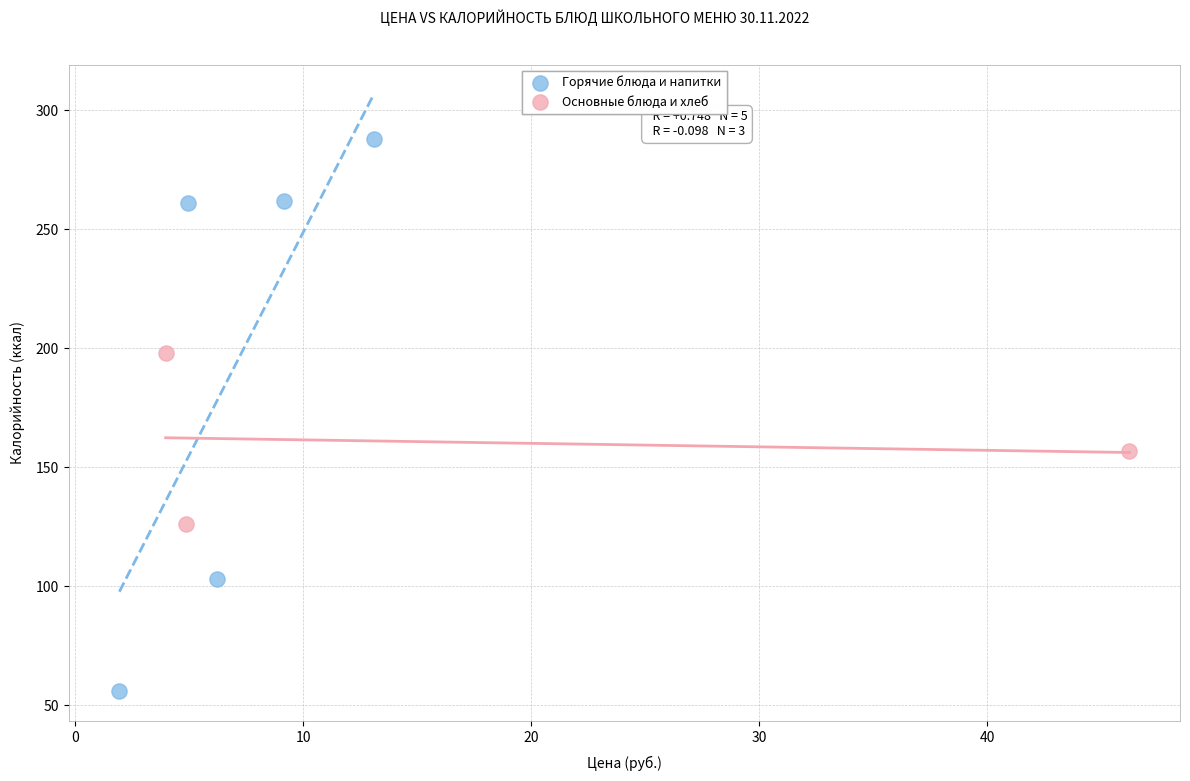

Which series has the largest Y range (max minus min)?

Горячие блюда и напитки